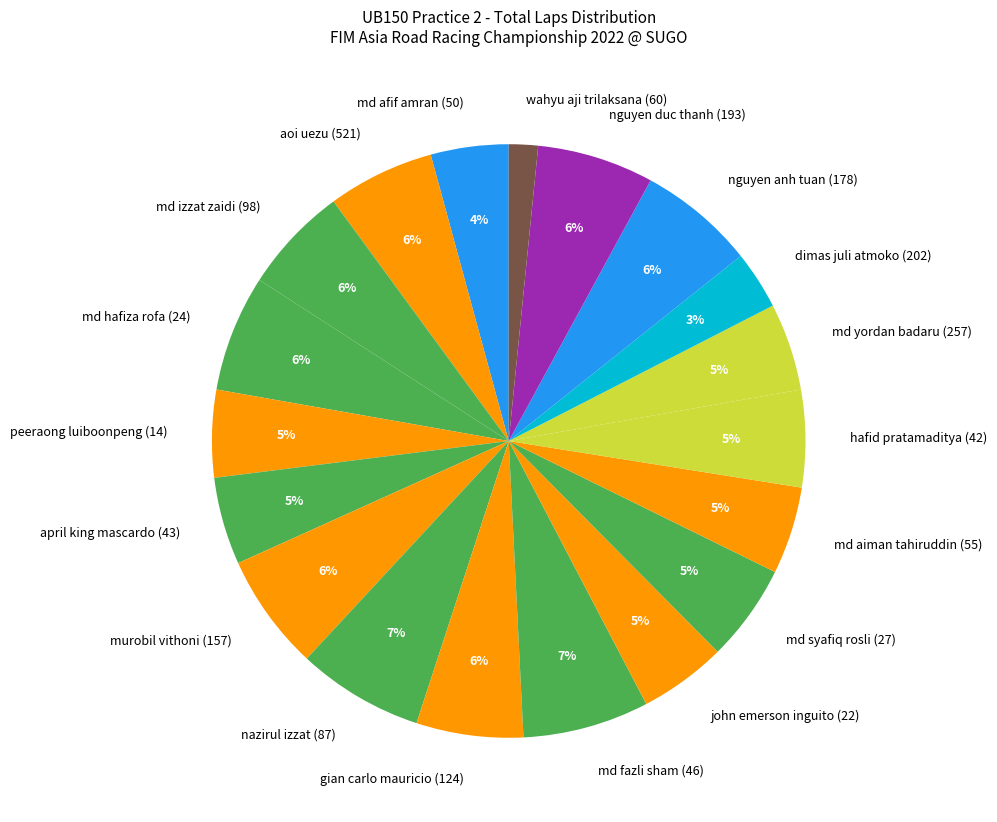

Is the sum of nguyen anh tuan (178) and md afif amran (50) greater than half?

No